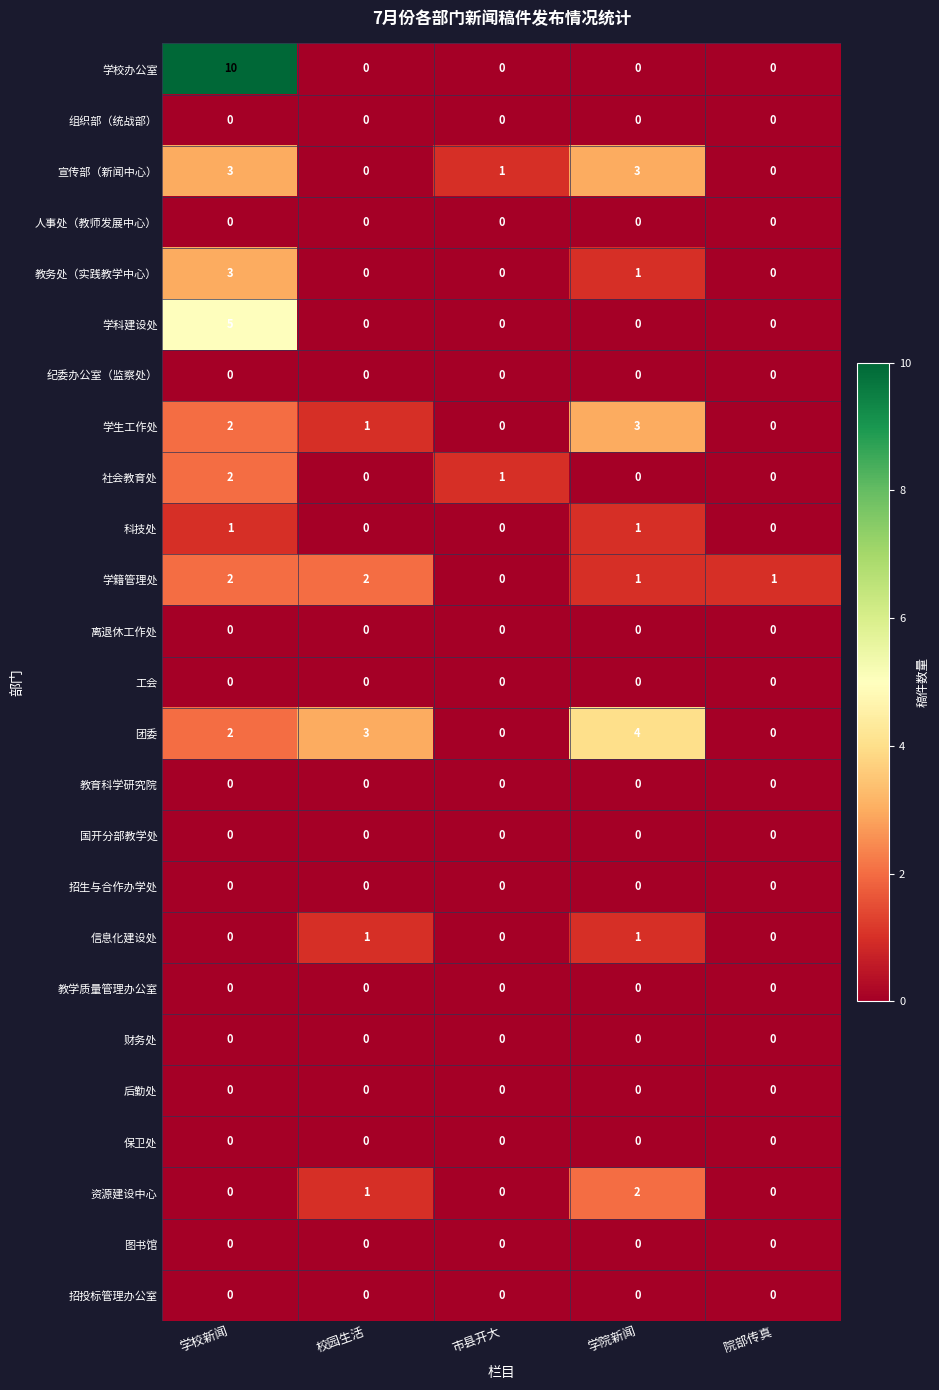

What is the difference between the highest and lowest values at 学校新闻?

10